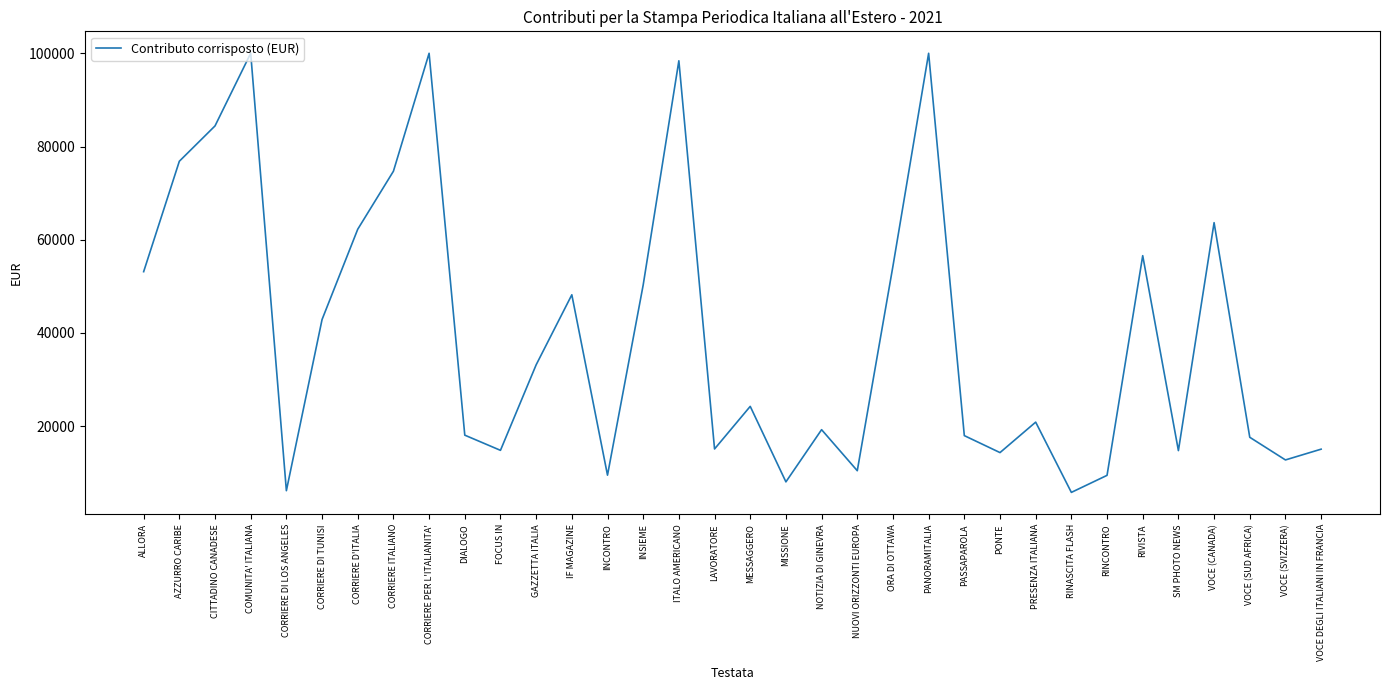

True or false: the data has more than 0 interior local peaks.

True